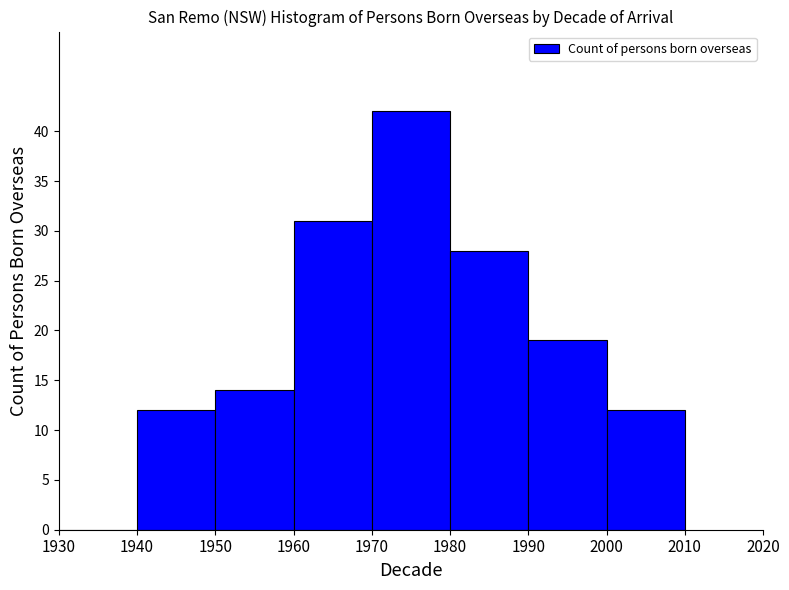

Which range on the x-axis has the tallest bar?

1970 to 1980